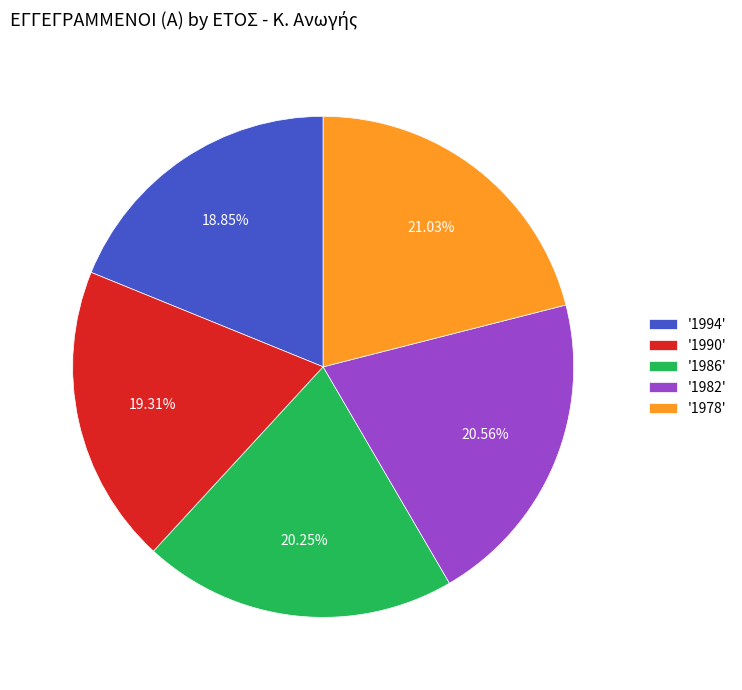

Do '1994' and '1986' together represent more than half of the pie?

No